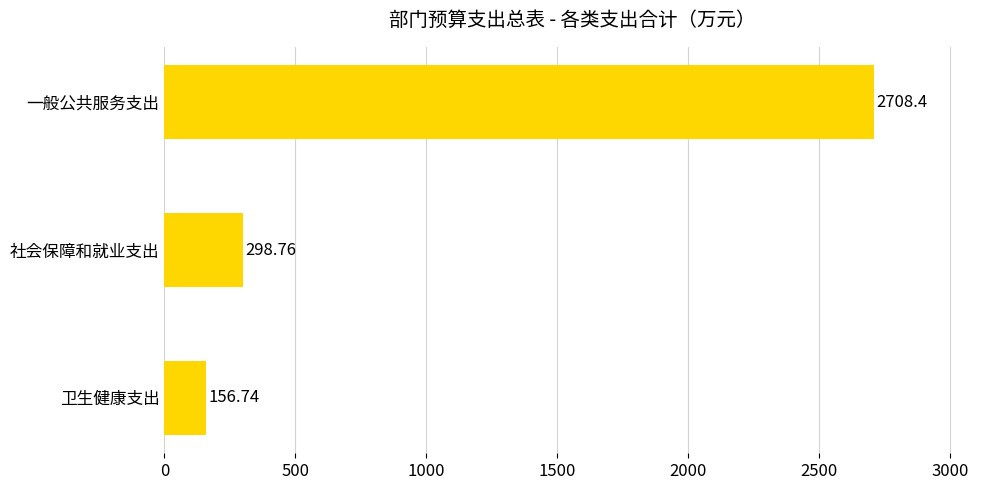

Where is the data nearest to the value 1432?

社会保障和就业支出